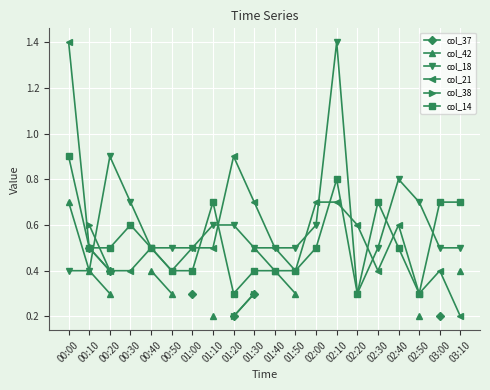

What is the value of the col_37 point at the 9th from the left?

0.2